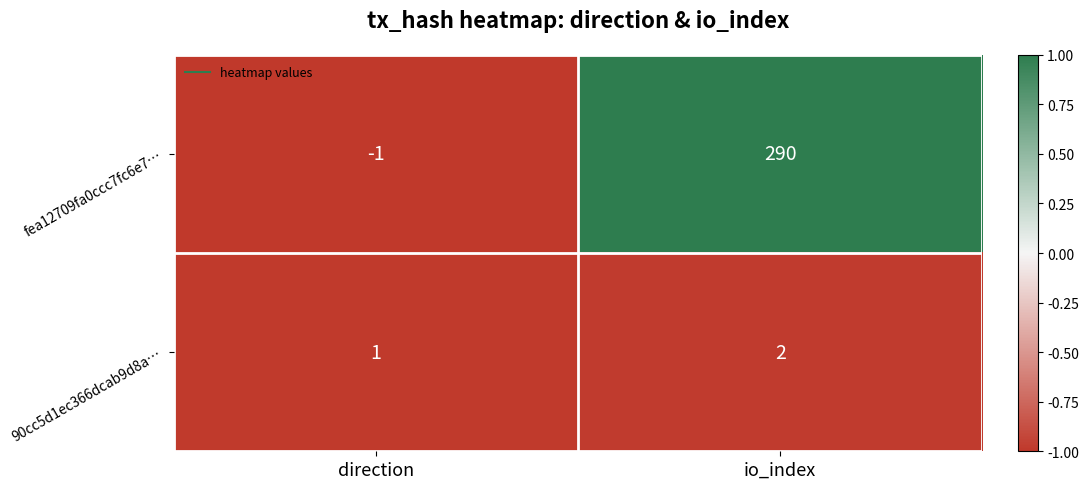

What is the sum of all 90cc5d1ec366dcab9d8a… values?

3